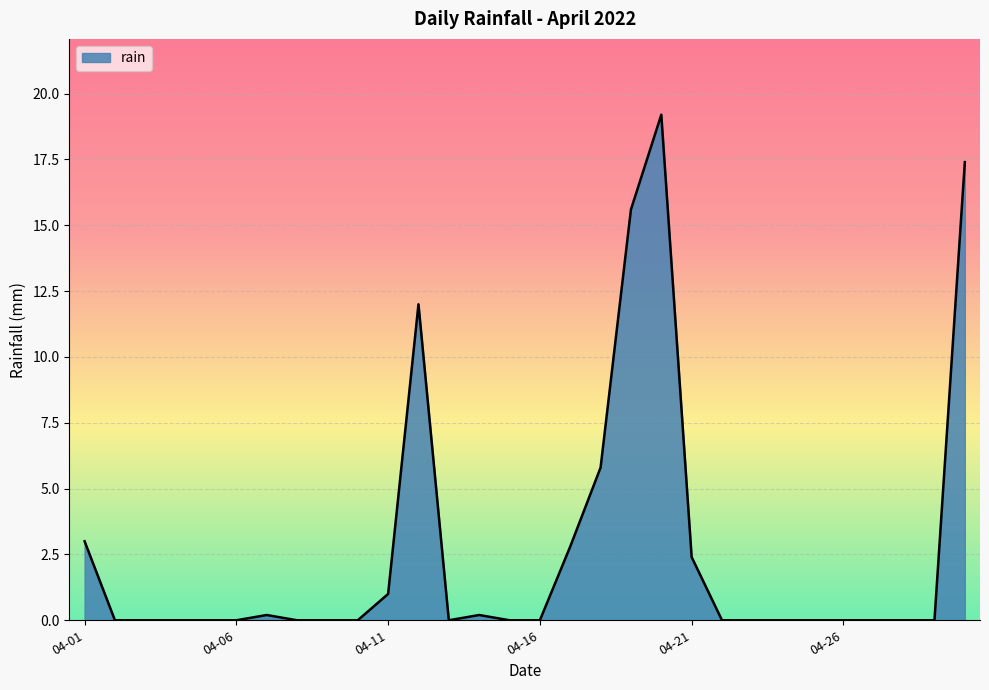

What is the maximum value shown in the chart?

19.2